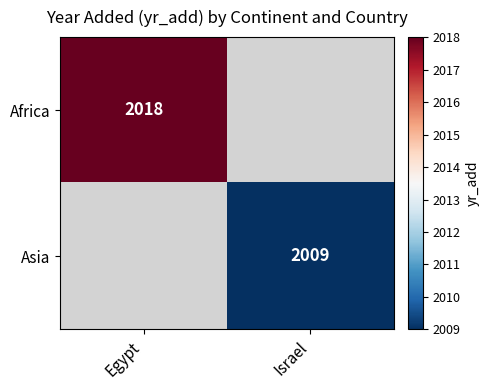

Is it true that Asia equals 704 at Israel?

False